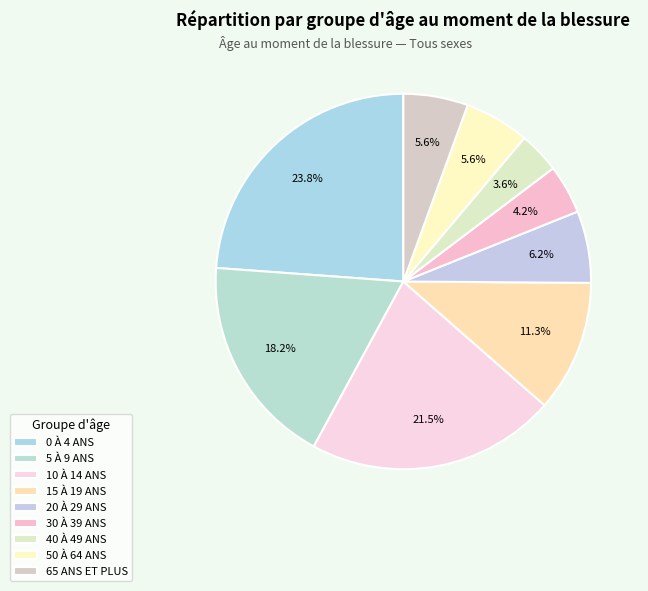

Do 15 À 19 ANS and 0 À 4 ANS together represent more than half of the pie?

No